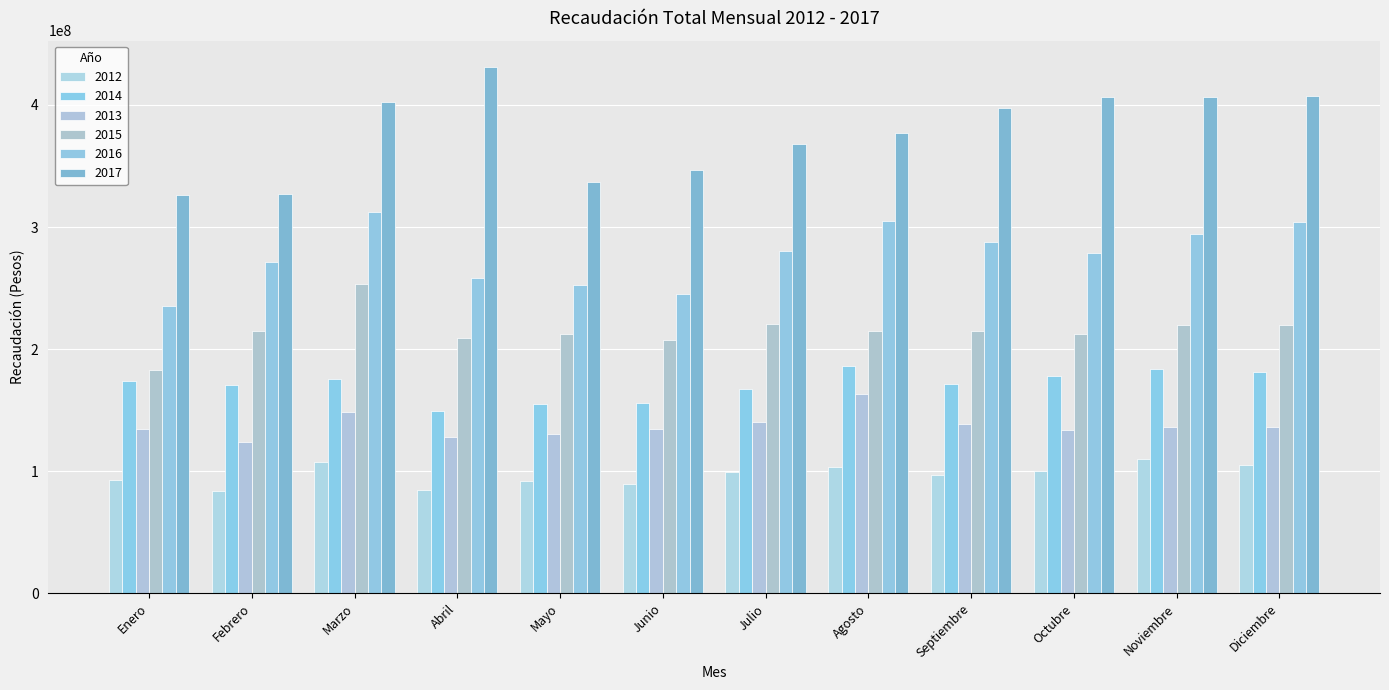

At how many categories does at least one series exceed 100374175?

12